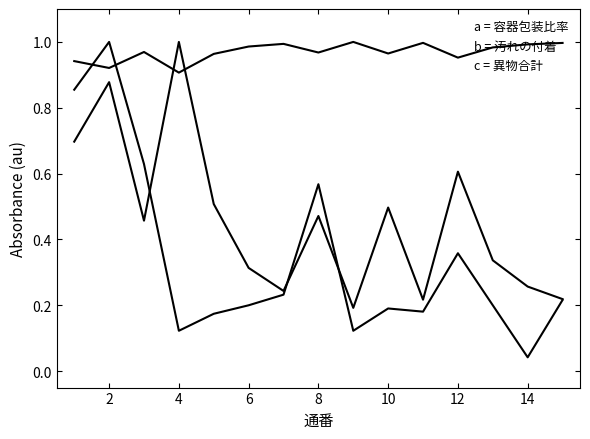

Does the chart display data point markers on the line(s)?

No